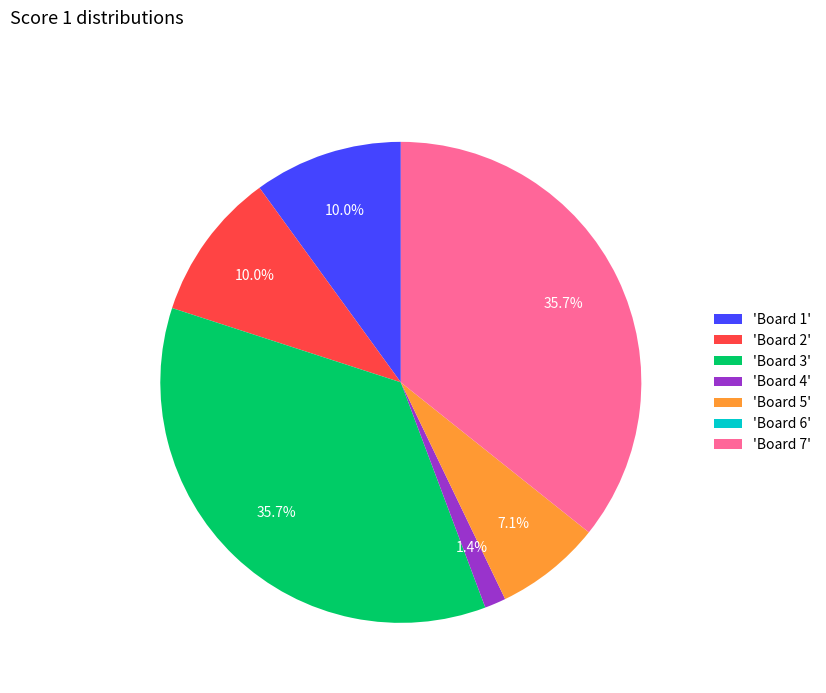

Does 'Board 3' account for over 50% of the chart?

No